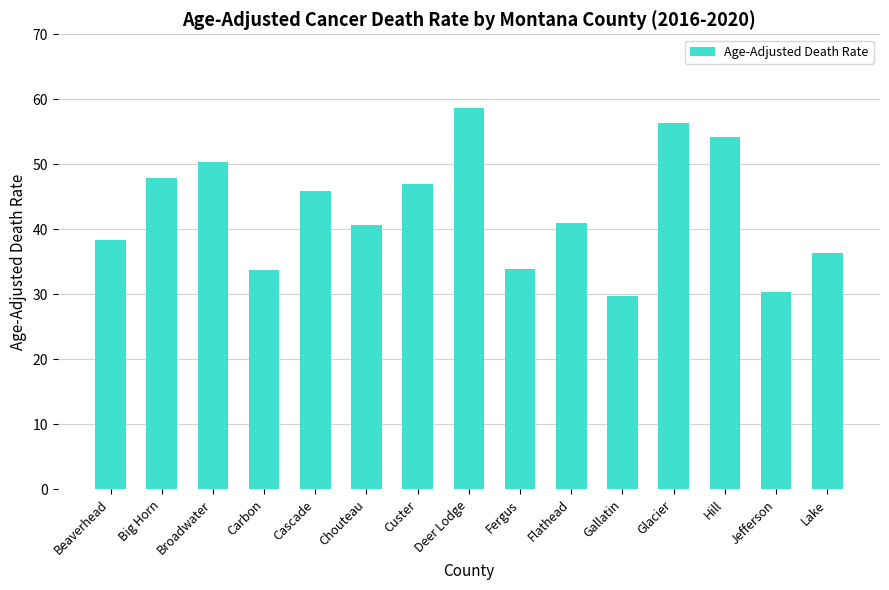

What is the maximum value shown in the chart?

58.7